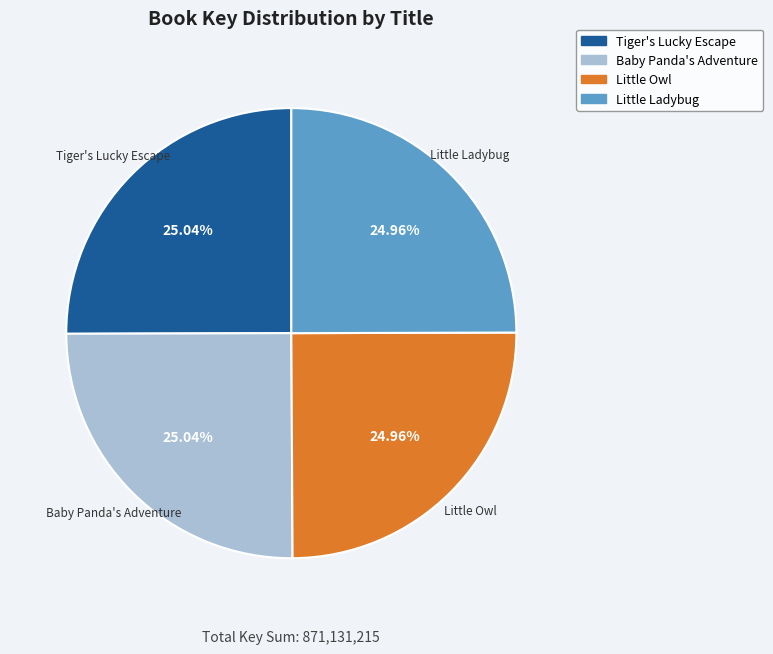

Is there any slice that represents more than half of the pie?

No